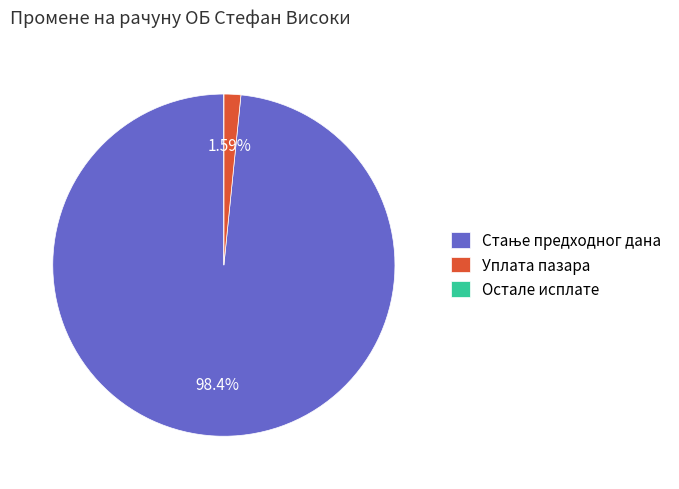

Rank the categories by value from lowest to highest.

Остале исплате, Уплата пазара, Стање предходног дана